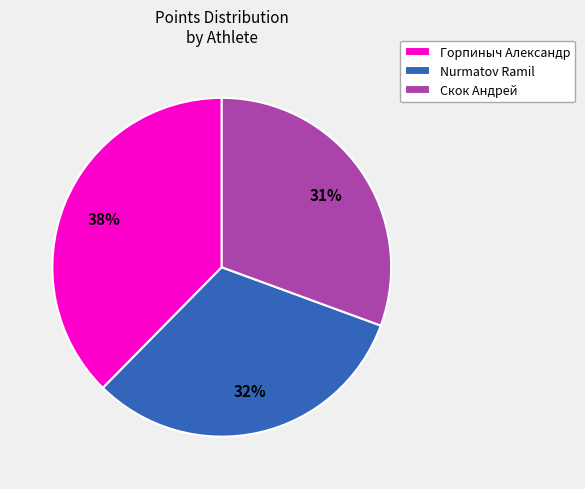

Does Скок Андрей represent more than half of the total?

No